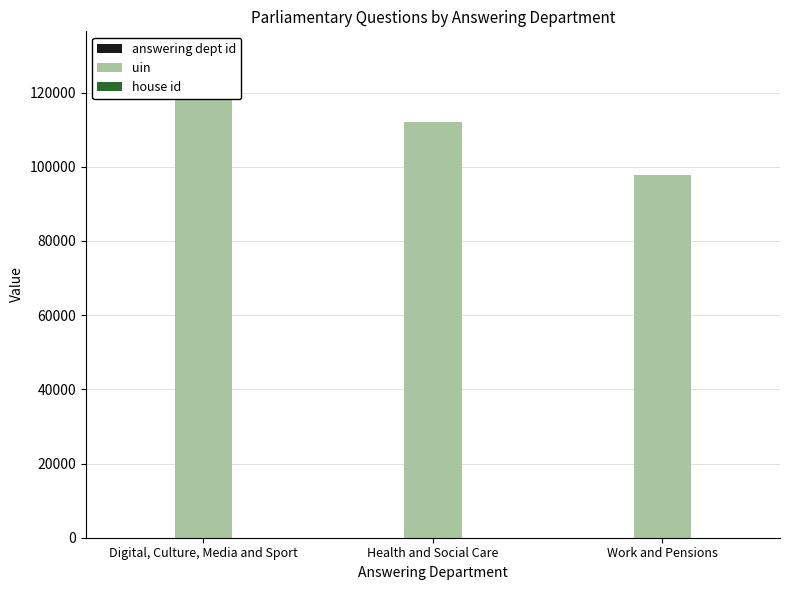

Which category has the highest value across all series?

Digital, Culture, Media and Sport